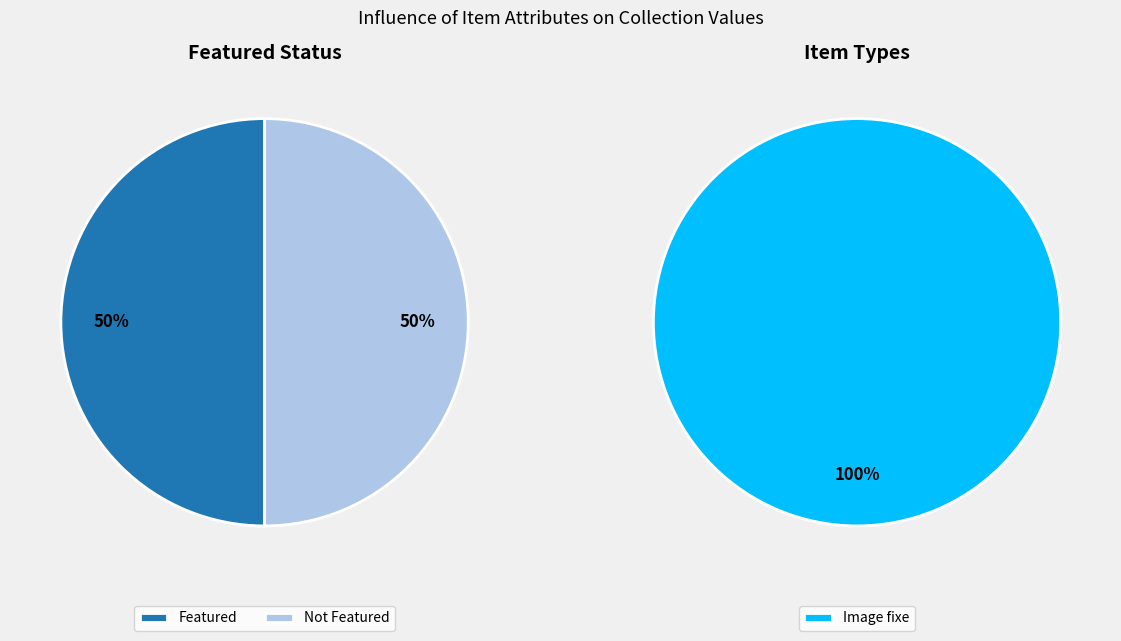

Does any single category account for the majority?

Yes